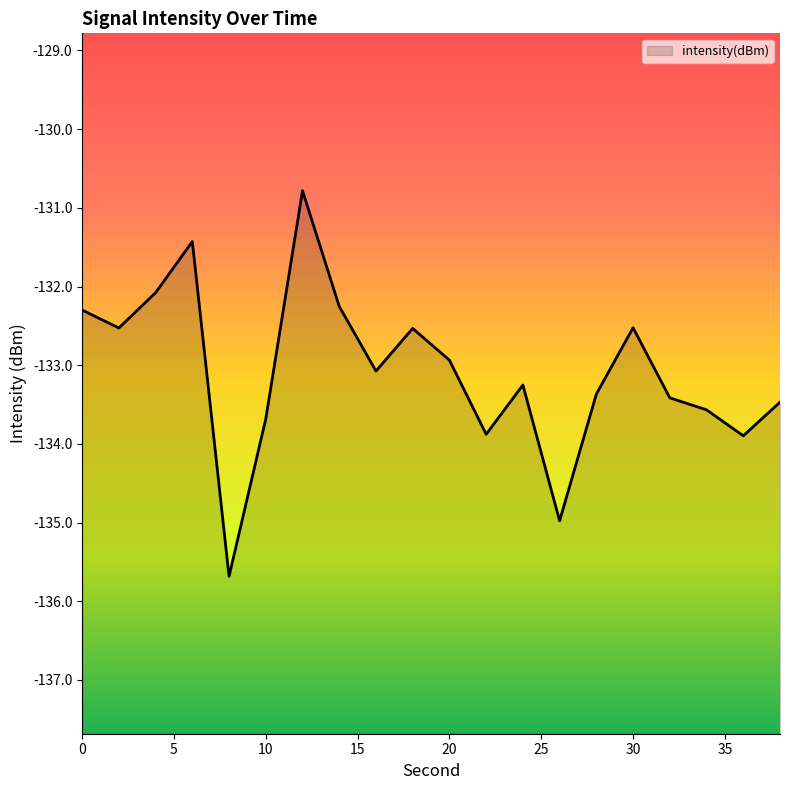

Between 36 and 38, which is larger?

38